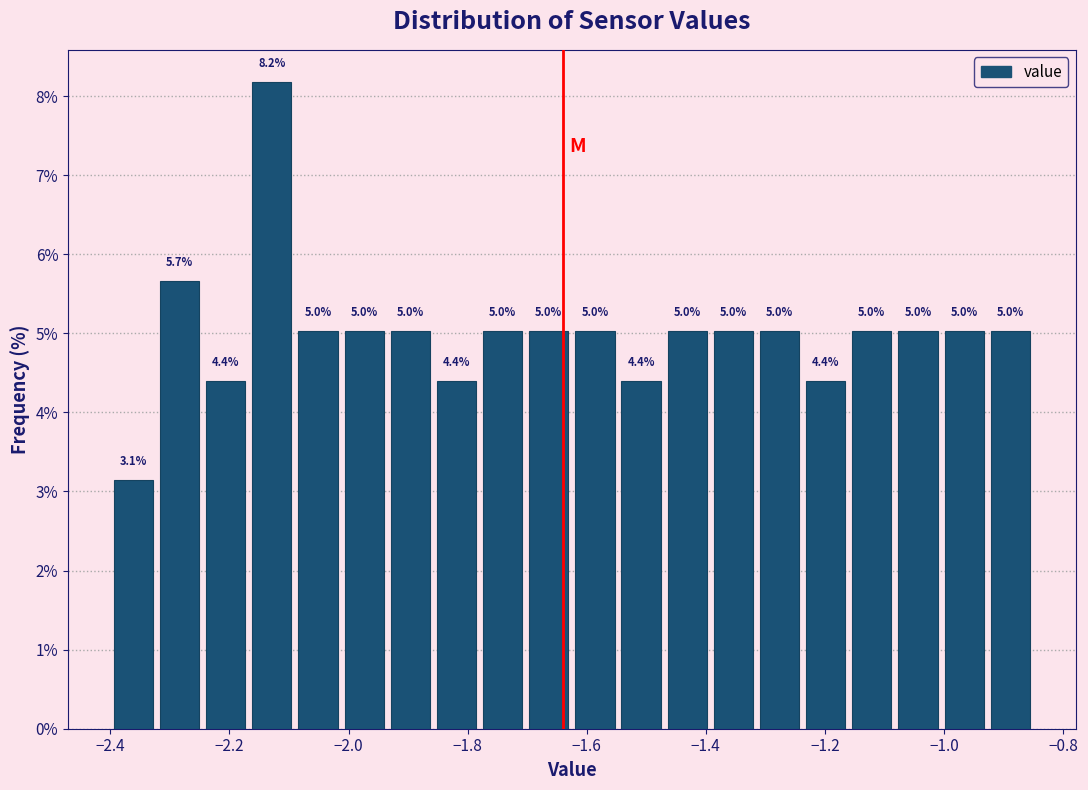

Read against the x-axis, roughly where is the centre of the tallest bar?

-2.12